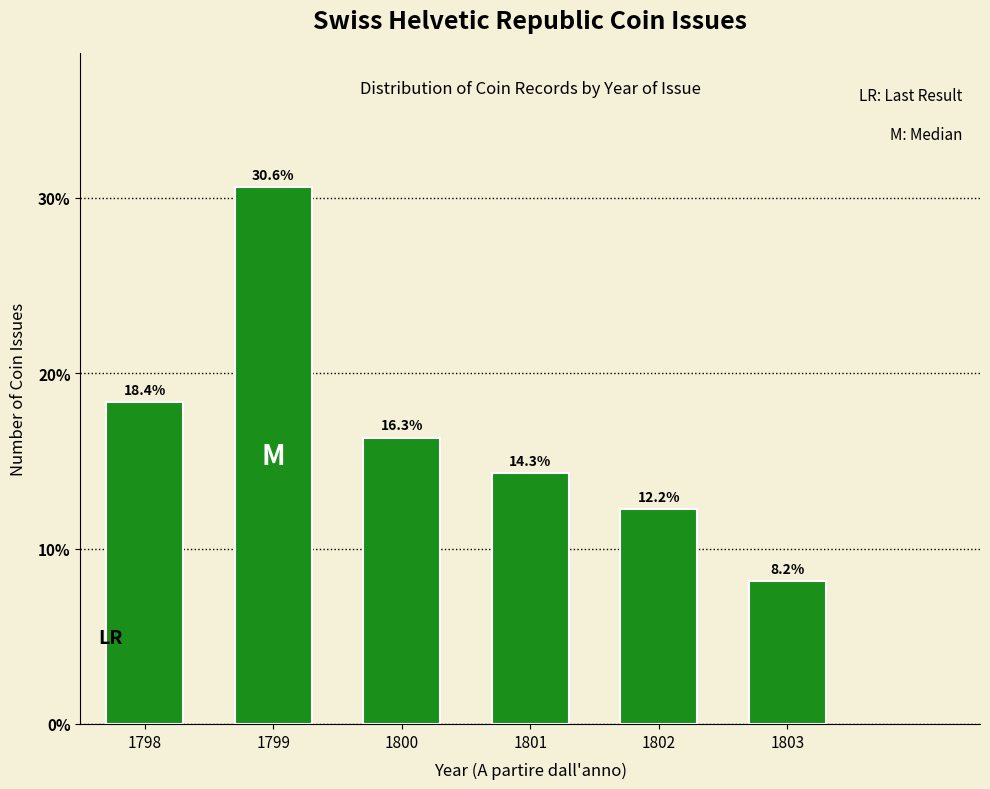

Reading right to left, transcribe all the data shown in this chart.

1803=8.2	1802=12.2	1801=14.3	1800=16.3	1799=30.6	1798=18.4